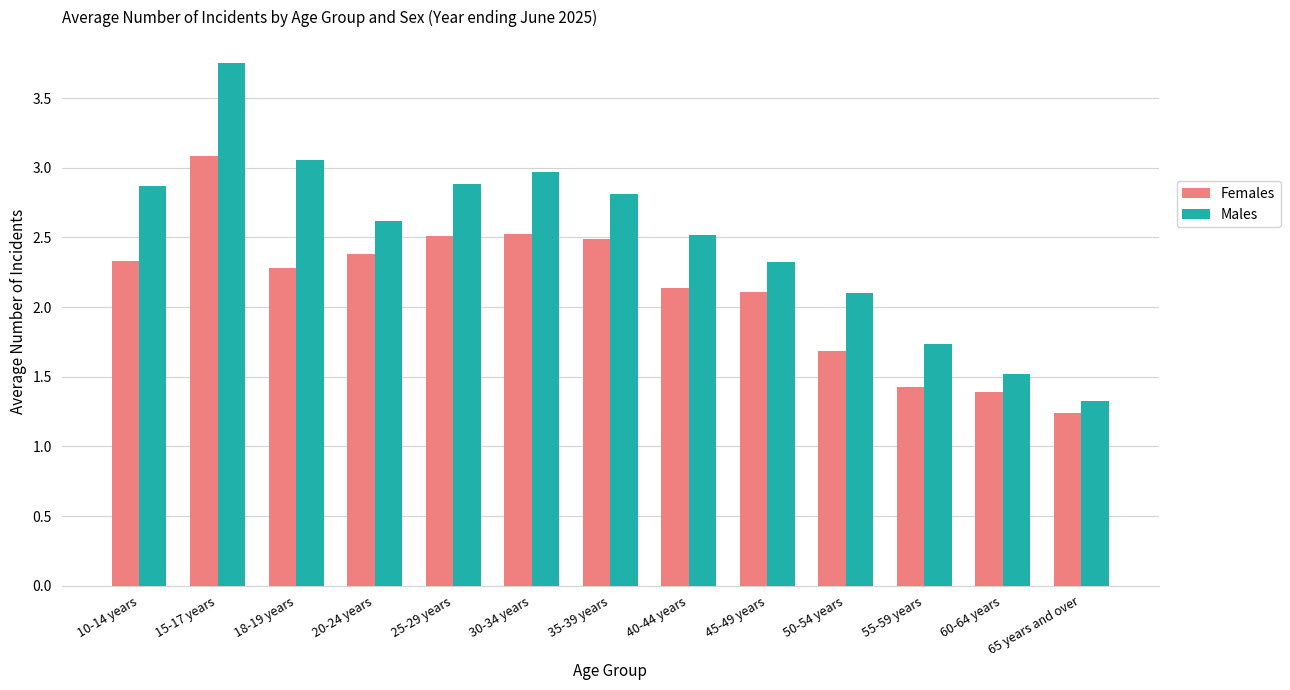

Is it true that Males equals 4.1 at 30-34 years?

False